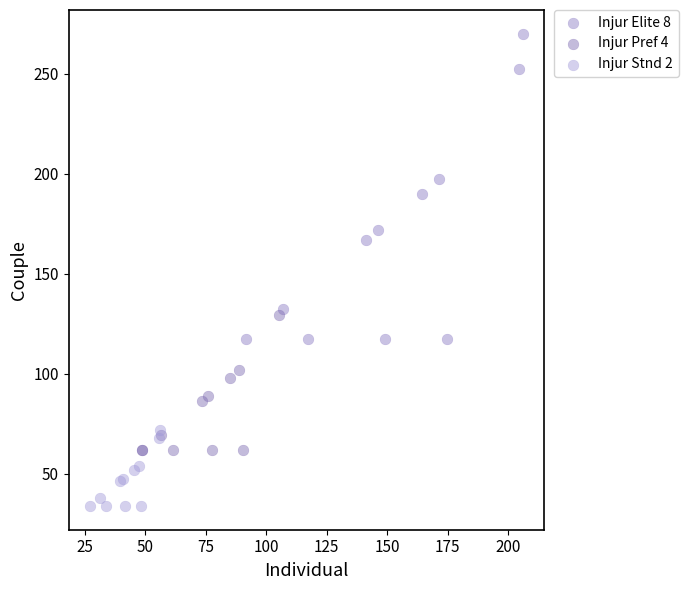

Which series reaches the maximum Y coordinate?

Injur Elite 8